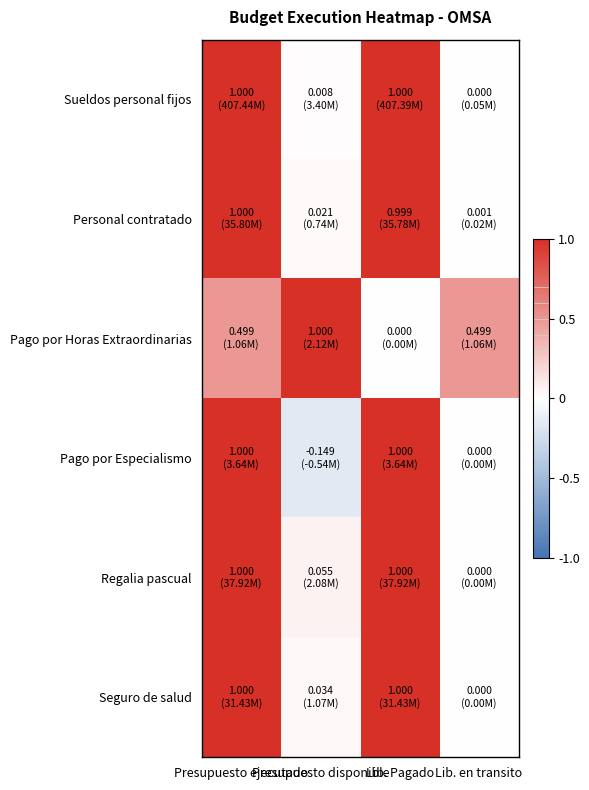

Reading left to right, transcribe all the data shown in this chart.

Sueldos personal fijos: Presupuesto ejecutado=1.0	Presupuesto disponible=0.0	Lib. Pagado=1.0	Lib. en transito=0.0
Personal contratado: Presupuesto ejecutado=1.0	Presupuesto disponible=0.0	Lib. Pagado=1.0	Lib. en transito=0.0
Pago por Horas Extraordinarias: Presupuesto ejecutado=0.5	Presupuesto disponible=1.0	Lib. Pagado=0.0	Lib. en transito=0.5
Pago por Especialismo: Presupuesto ejecutado=1.0	Presupuesto disponible=-0.1	Lib. Pagado=1.0	Lib. en transito=0.0
Regalia pascual: Presupuesto ejecutado=1.0	Presupuesto disponible=0.1	Lib. Pagado=1.0	Lib. en transito=0.0
Seguro de salud: Presupuesto ejecutado=1.0	Presupuesto disponible=0.0	Lib. Pagado=1.0	Lib. en transito=0.0